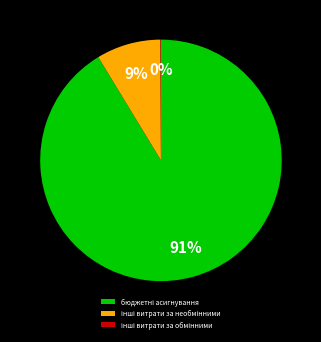

Is there any slice that represents more than half of the pie?

Yes